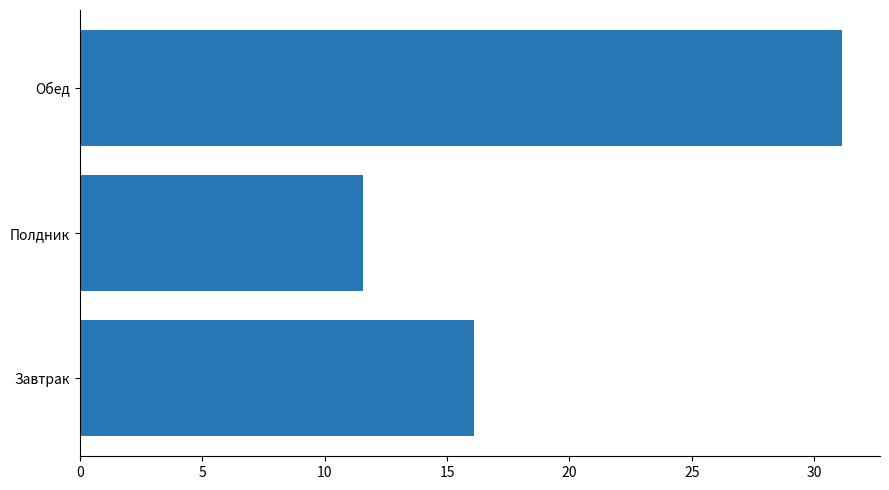

List the labels in order of value, largest first.

Обед, Завтрак, Полдник